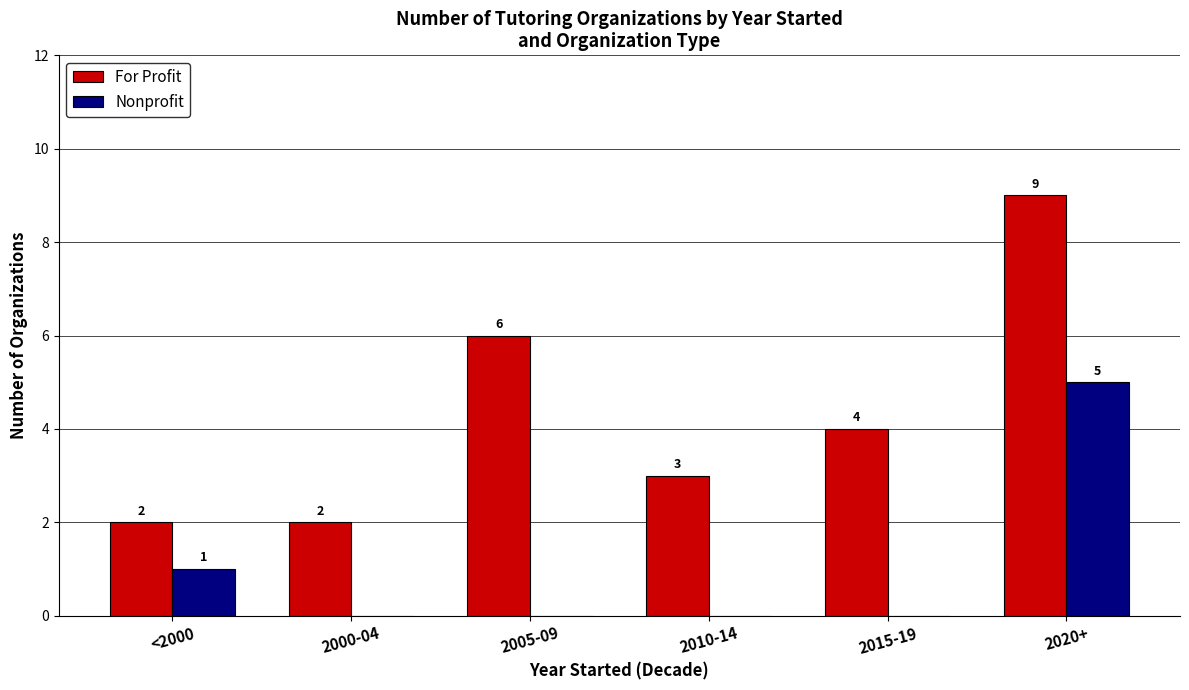

What is the sum of the Nonprofit values at 2000-04 and 2020+?

5